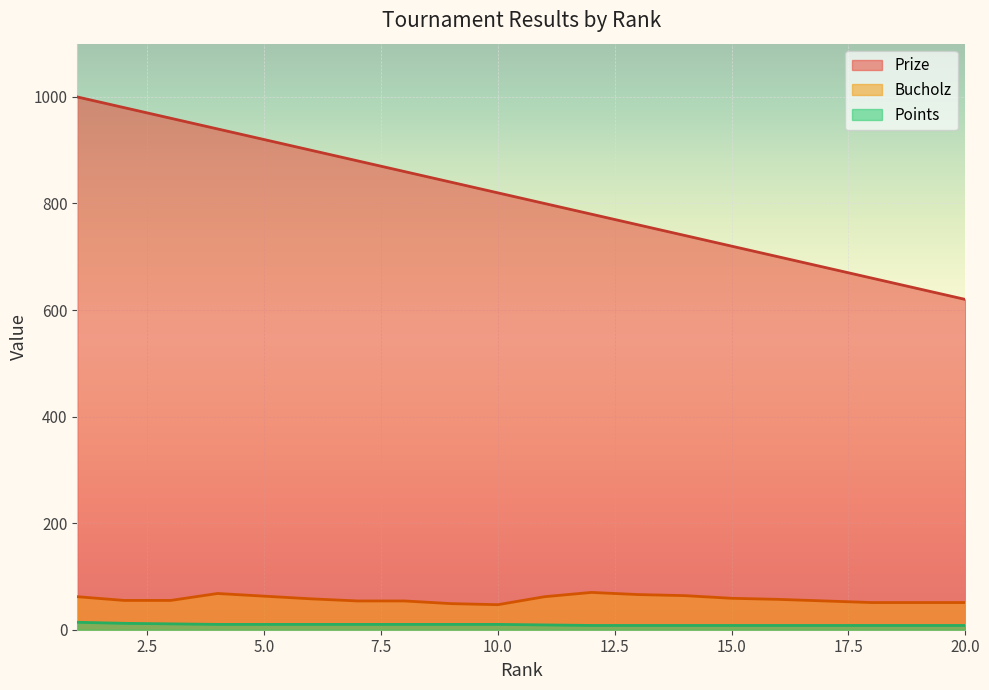

Between 3 and 10, which series saw the biggest shift?

Prize